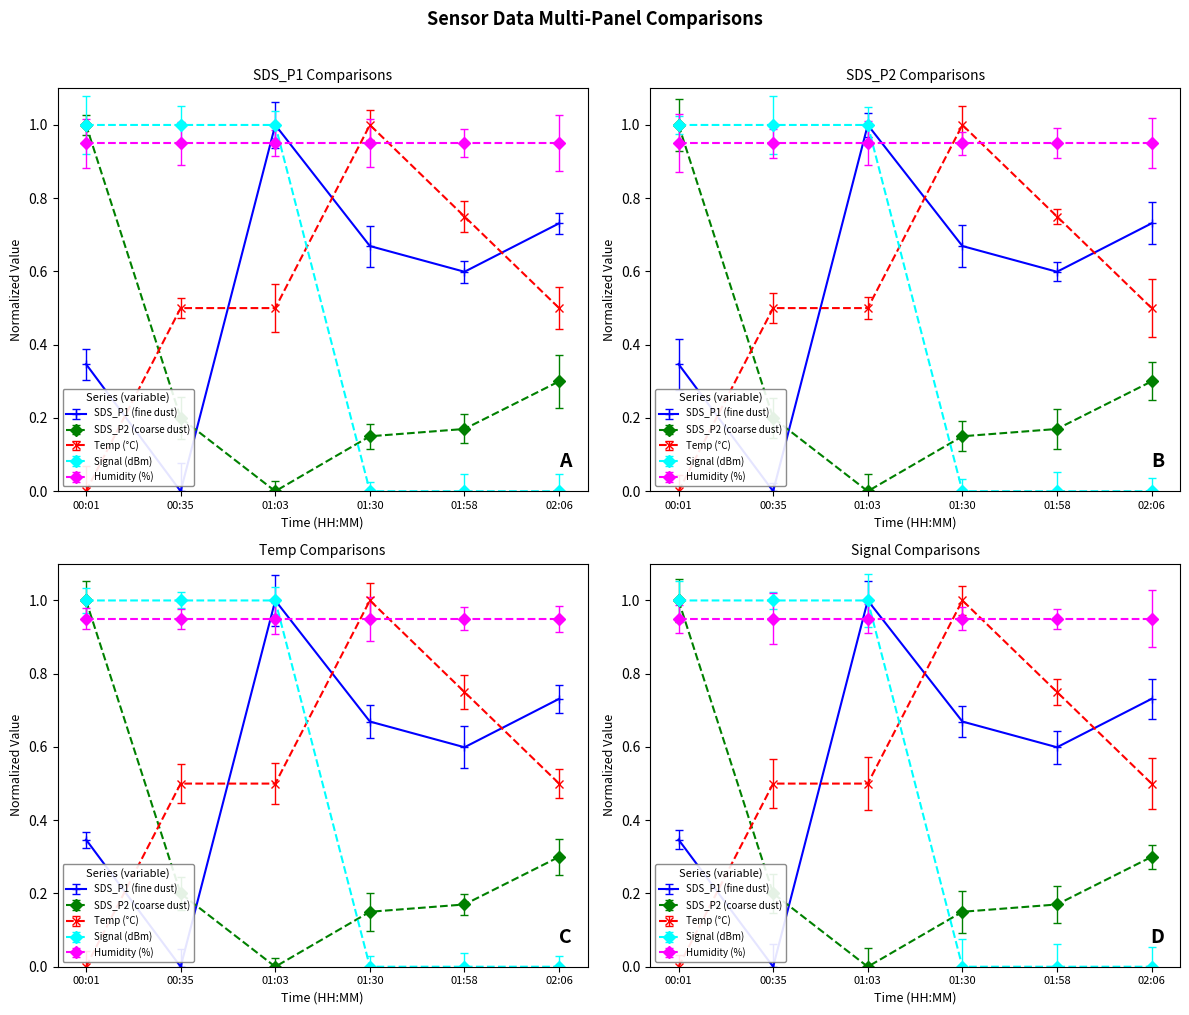

How many data points in Temp are above 0?

5